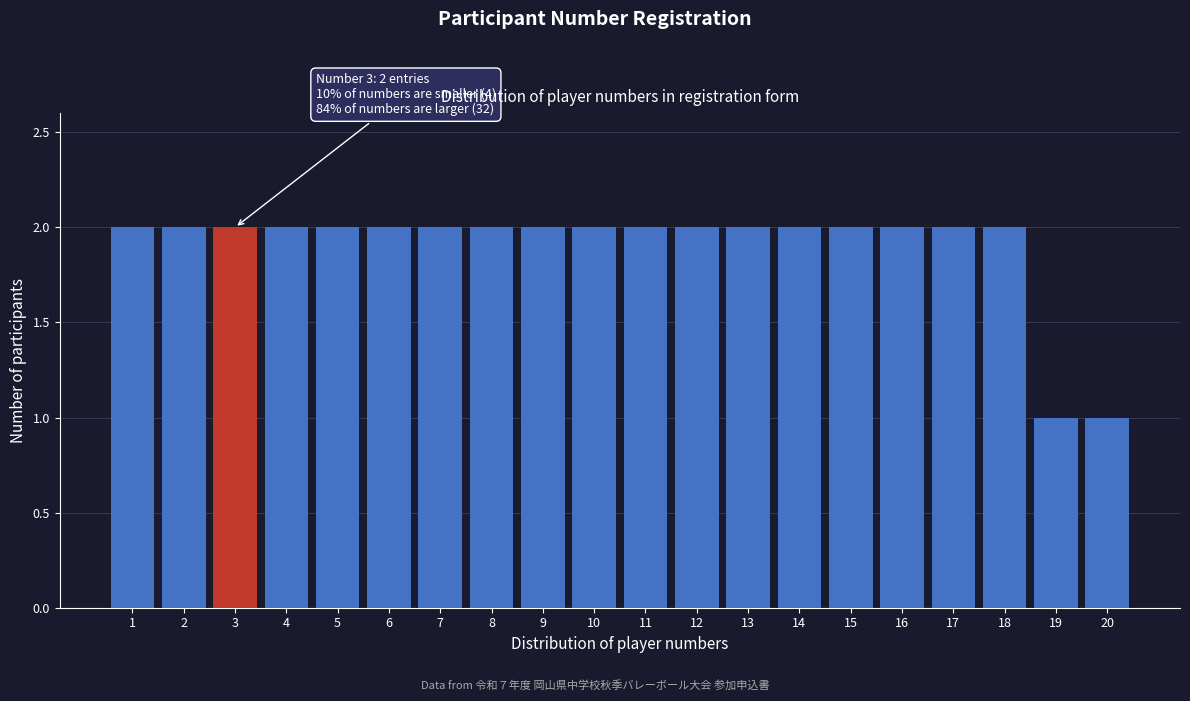

Reading left to right, what are all the values shown in this chart?

2	2	2	2	2	2	2	2	2	2	2	2	2	2	2	2	2	2	1	1